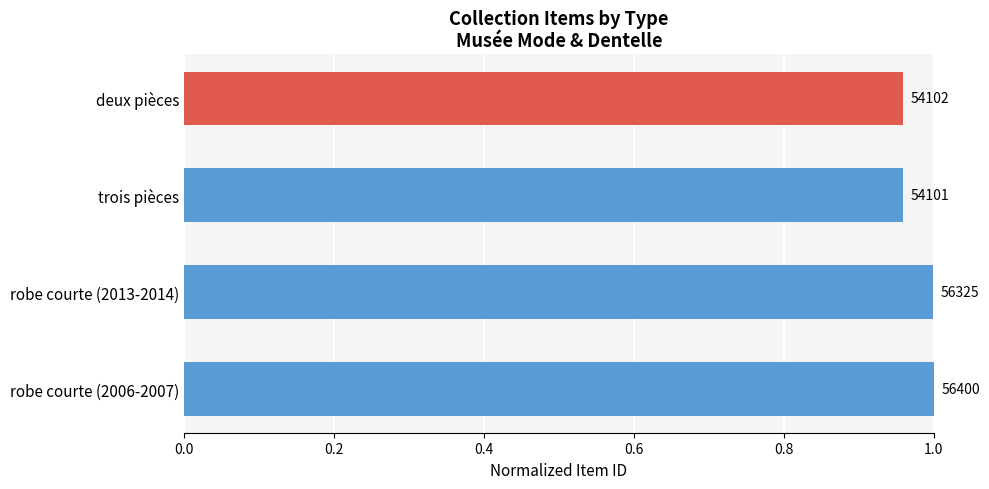

Does the chart contain stacked bars?

No